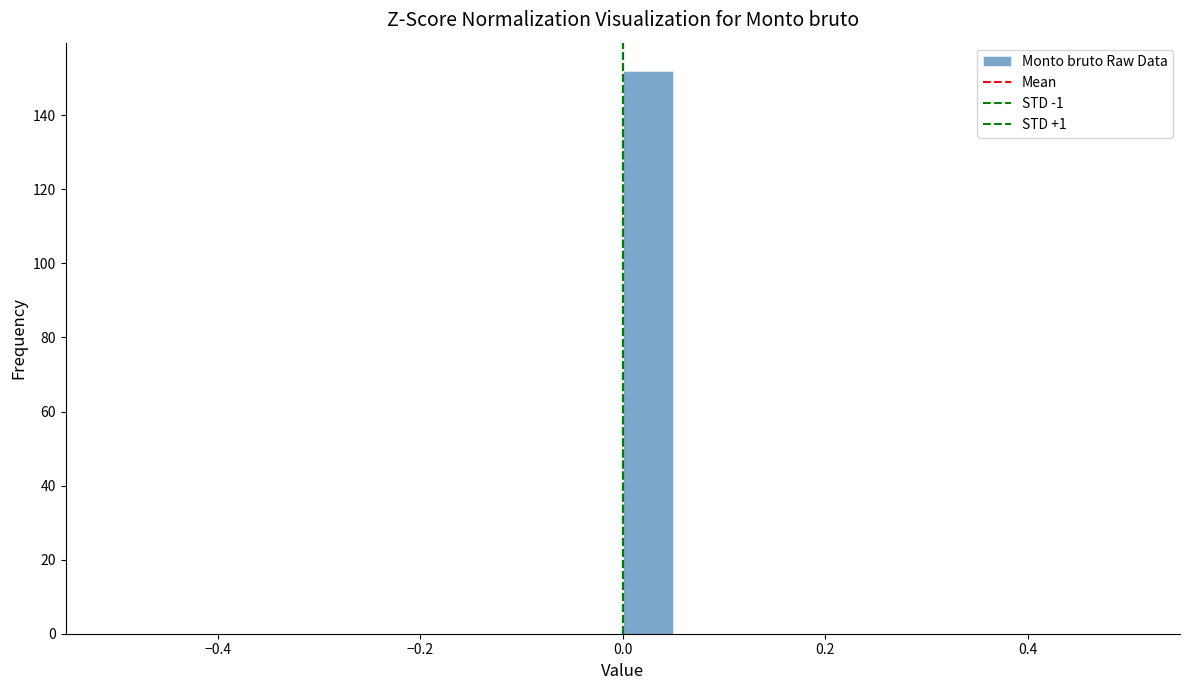

Read against the x-axis, roughly where is the centre of the tallest bar?

0.02